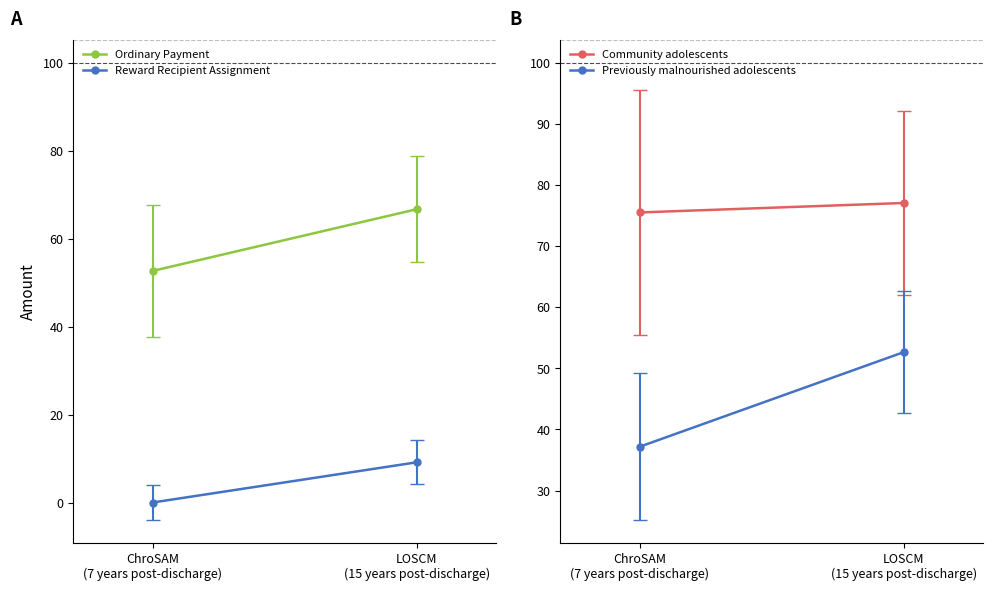

Reading right to left, what are all the values shown in this chart?

Ordinary Payment: 66.7	52.7
Reward Recipient Assignment: 9.1	0.0
Community adolescents: 77.1	75.5
Previously malnourished adolescents: 52.7	37.2